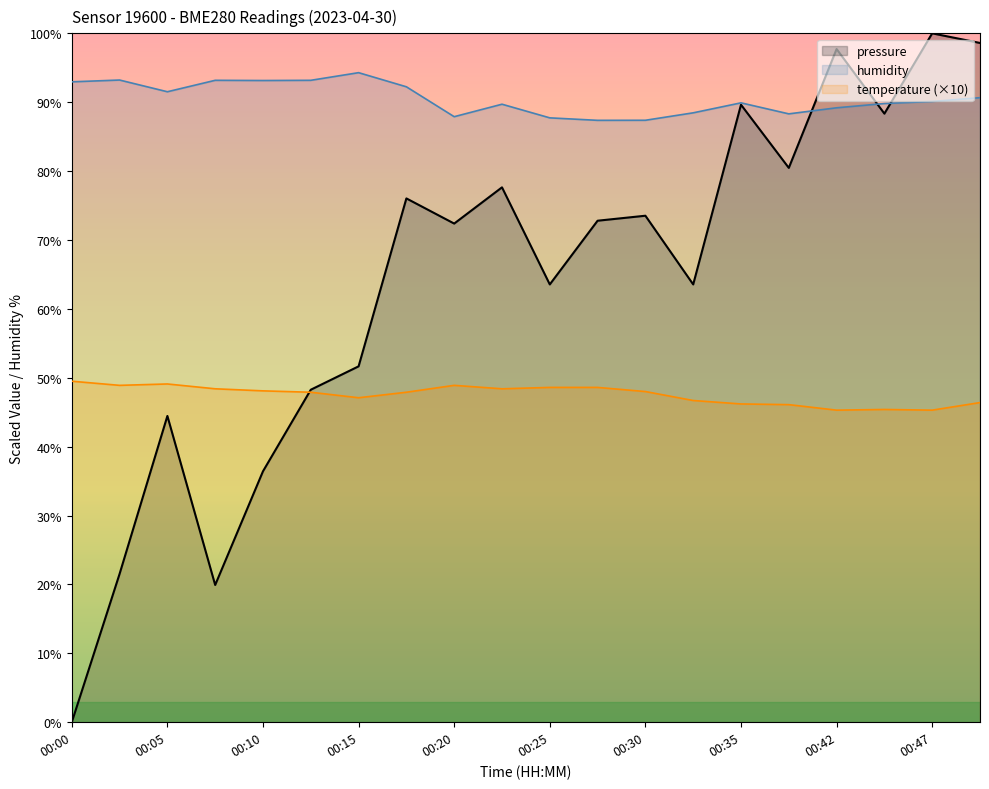

In pressure, how many points are higher than both neighbors (excluding endpoints)?

7